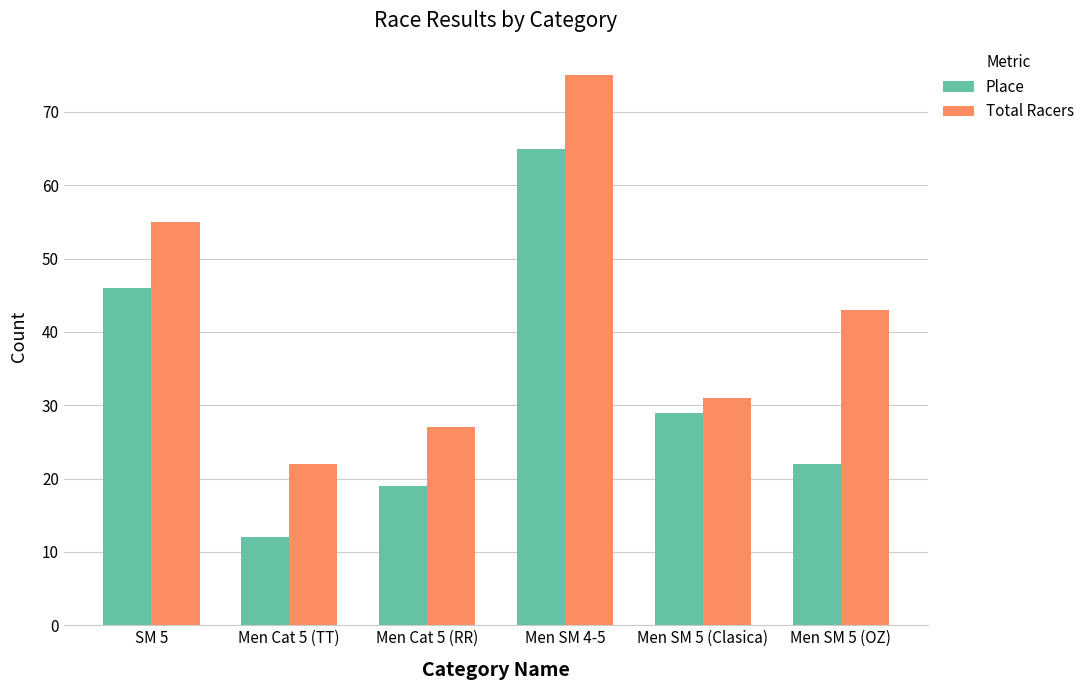

Count the number of categories in the chart.

6